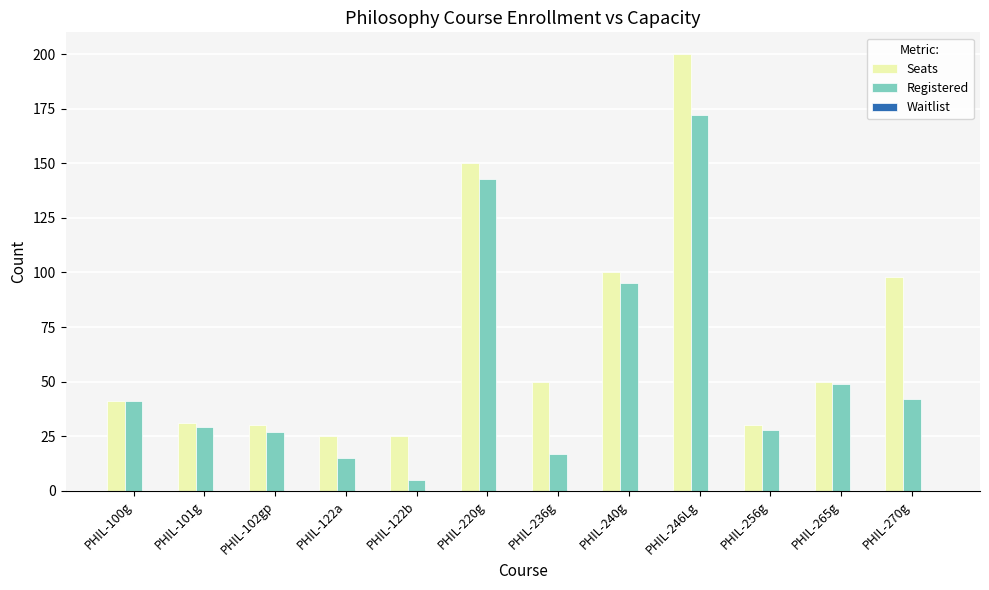

What is the difference between the Registered values at PHIL-246Lg and PHIL-236g?

155